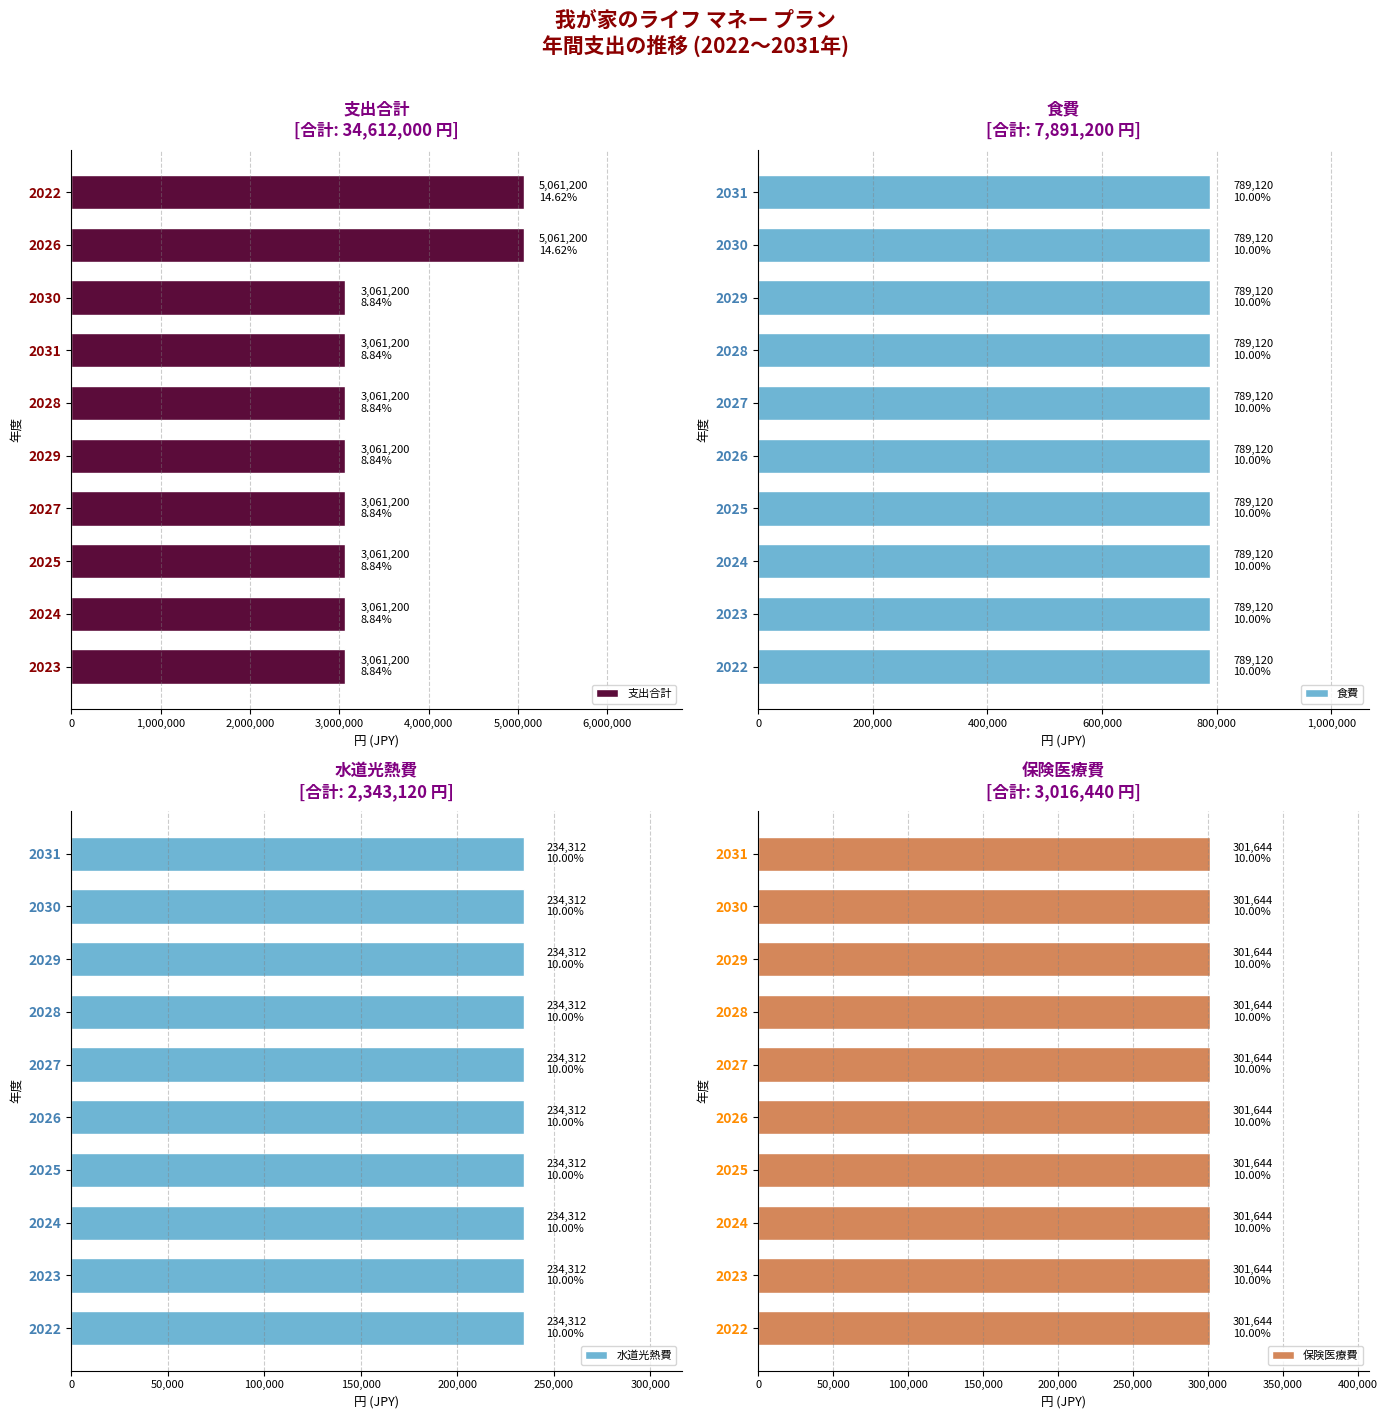

The value of 支出合計 at 2023 is 3061200. True or false?

True